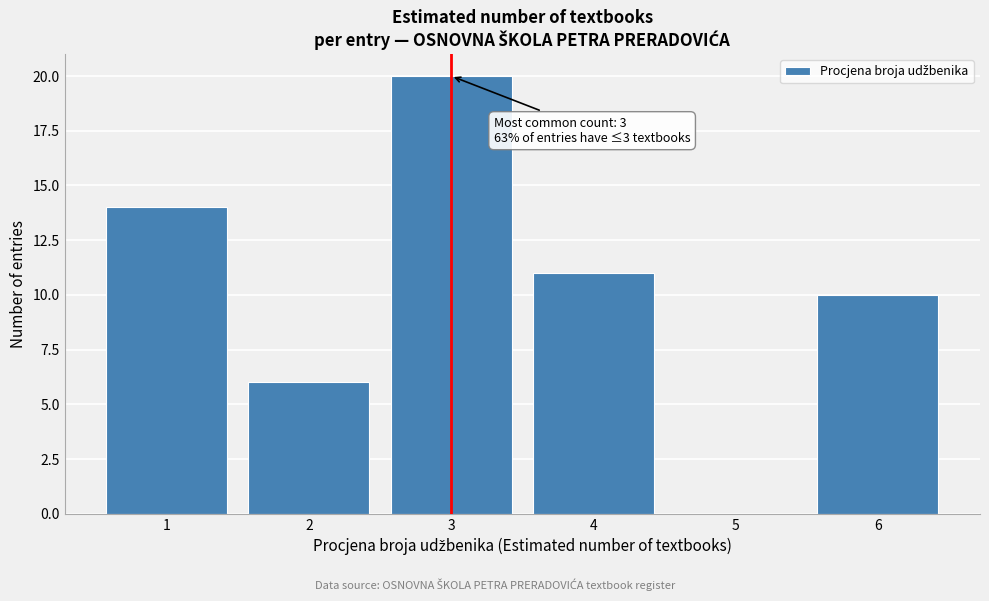

Over which range of the x-axis is the bar tallest?

2.5 to 3.5